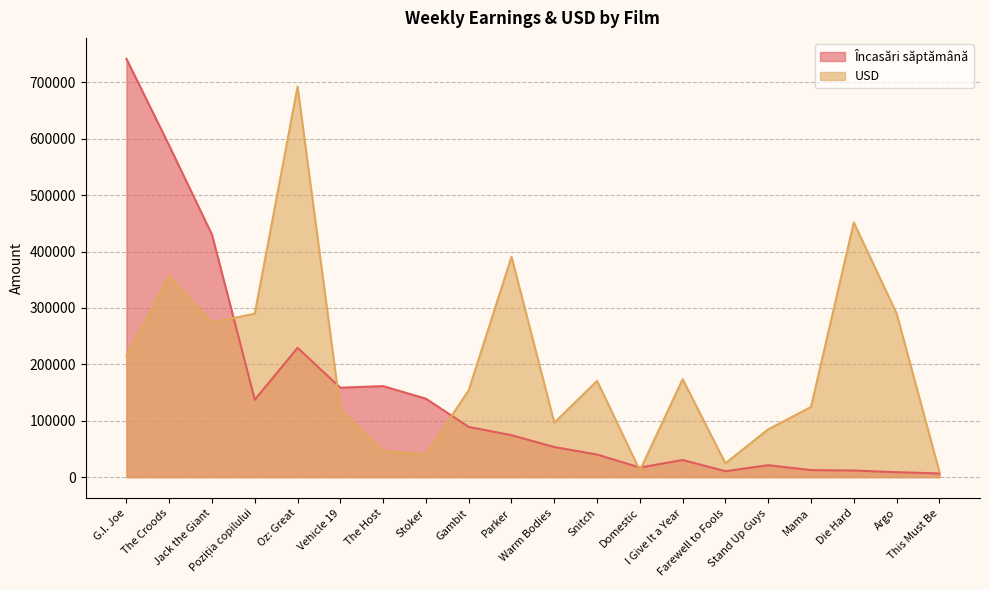

What is the difference between the second highest and second lowest values in the Încasări săptămână series?

579207.8